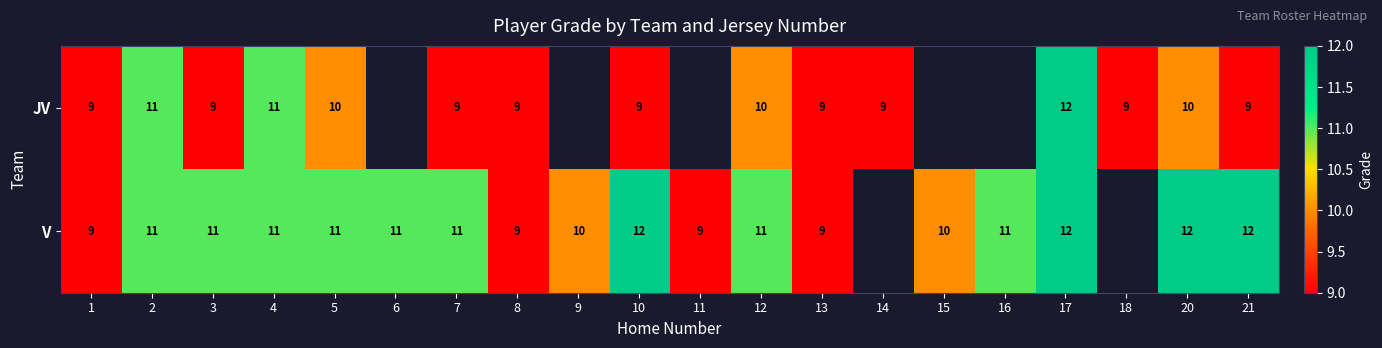

The V series shows 2.5 at 3. True or false?

False